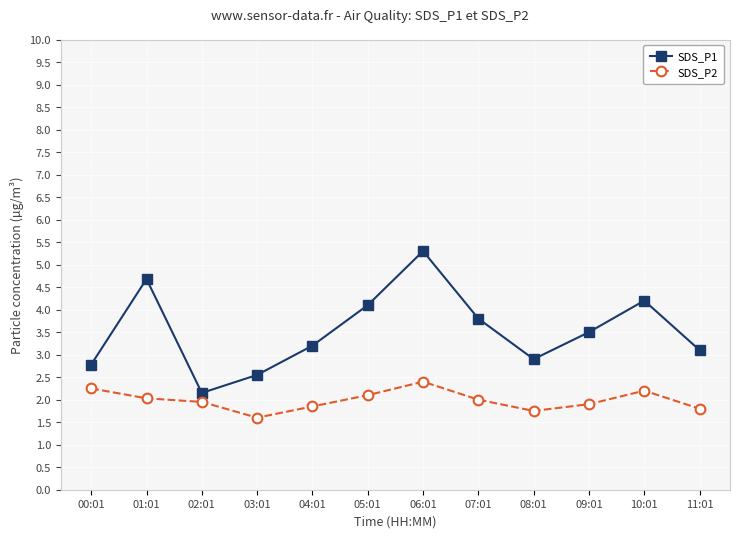

Is the value of SDS_P1 at 00:01 greater than the value of SDS_P2 at 06:01?

Yes